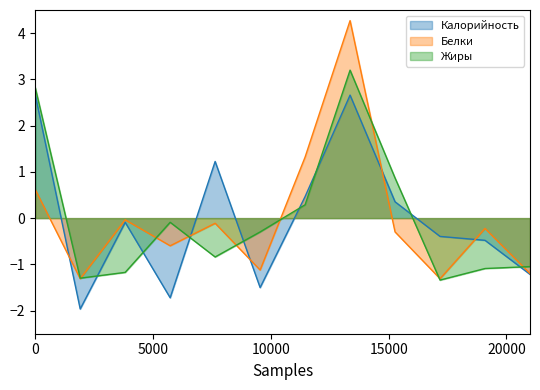

How many categories are shown in the chart?

12